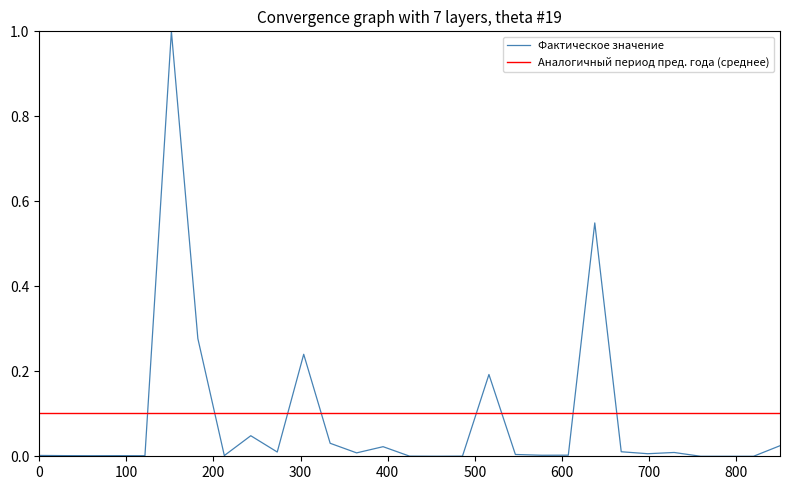

The chart shows a value of 0.0 at 16. True or false?

True